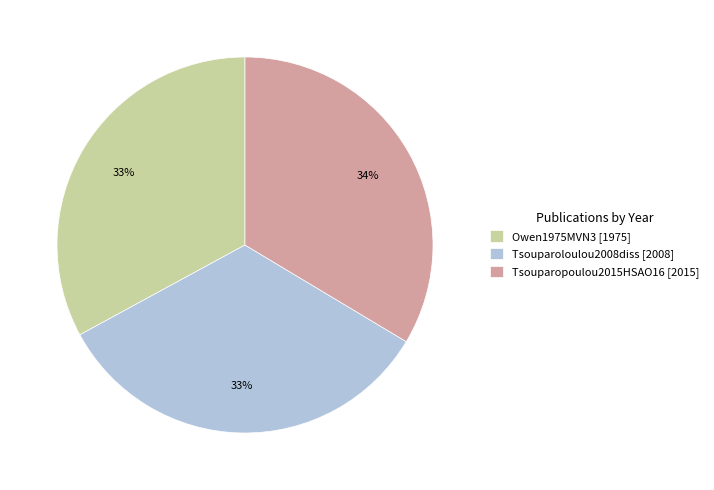

Is Tsouparopoulou2015HSAO16 [2015] the majority of the pie?

No